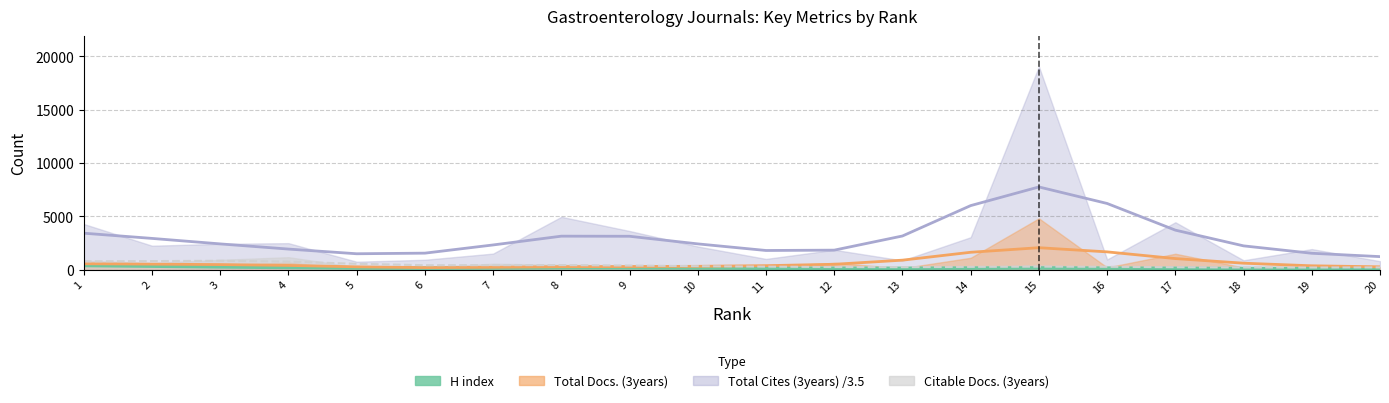

How many points are lower than both their immediate neighbors (excluding endpoints)?

2